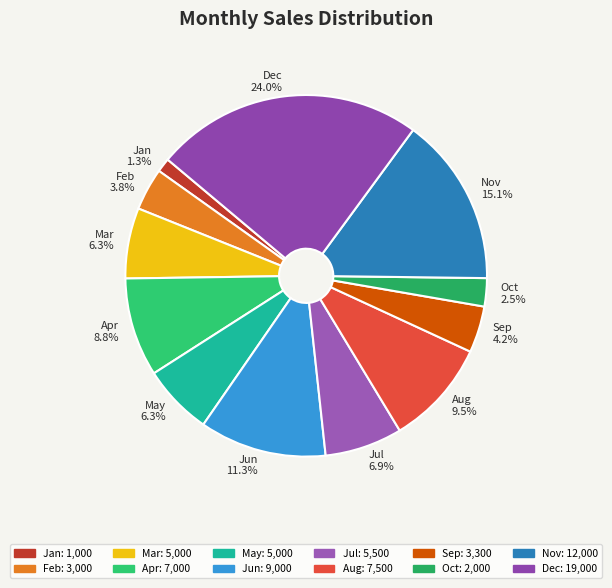

The Dec slice represents 24% of the pie. True or false?

True